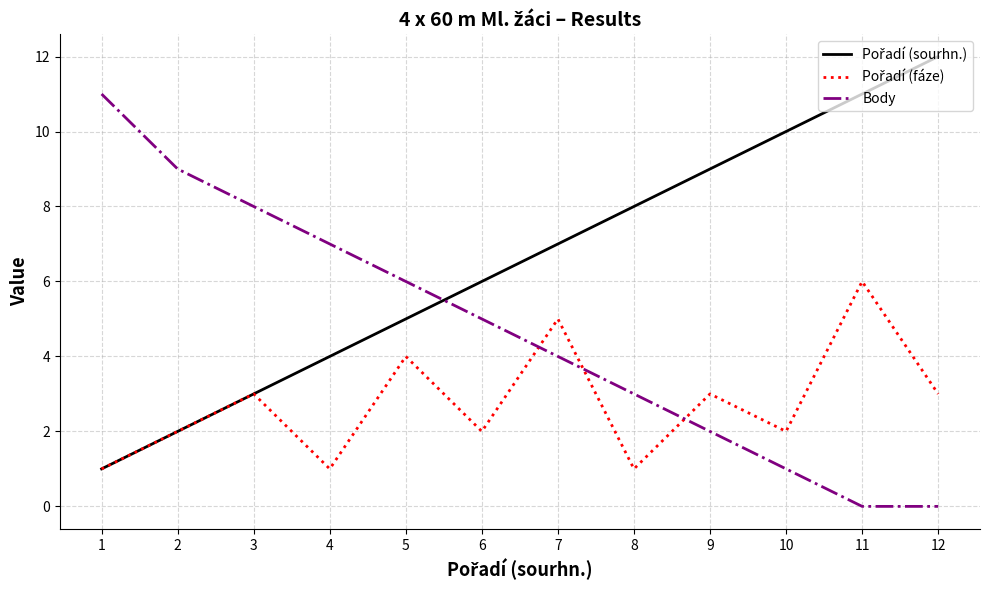

What is the difference between the highest and lowest values at 1?

10